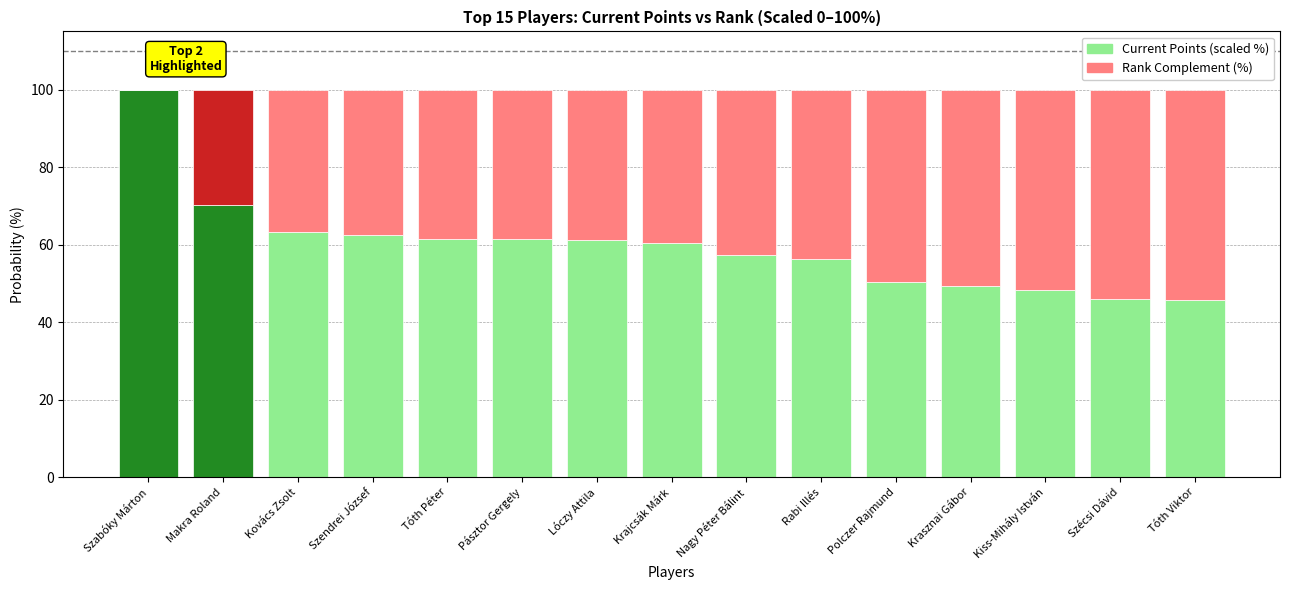

At which category is the sum across all series the highest?

Makra Roland